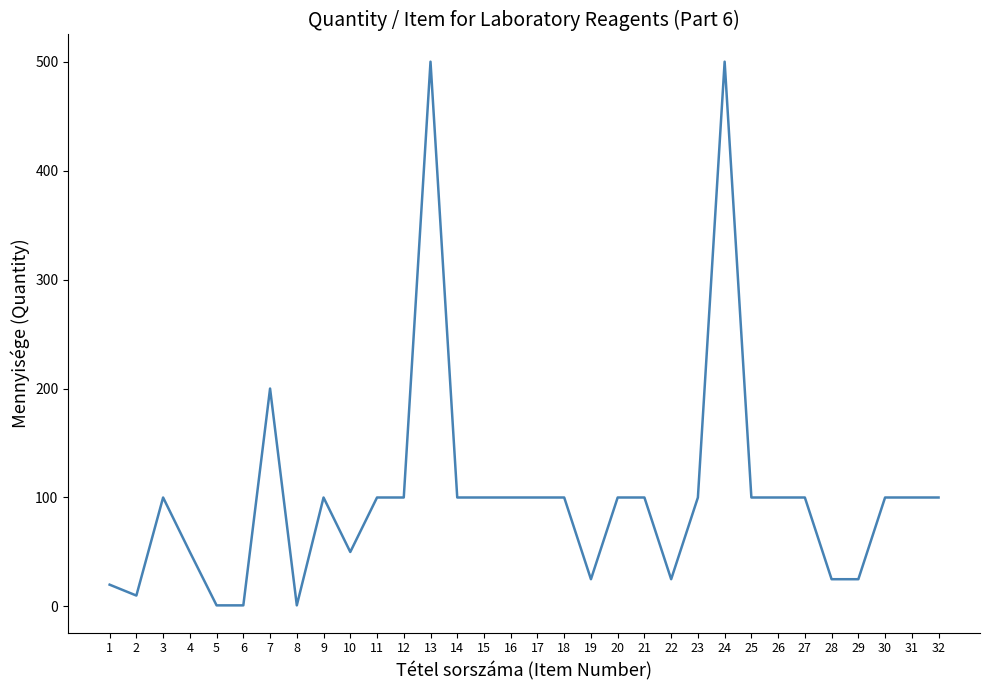

The value at 13 is 500. True or false?

True